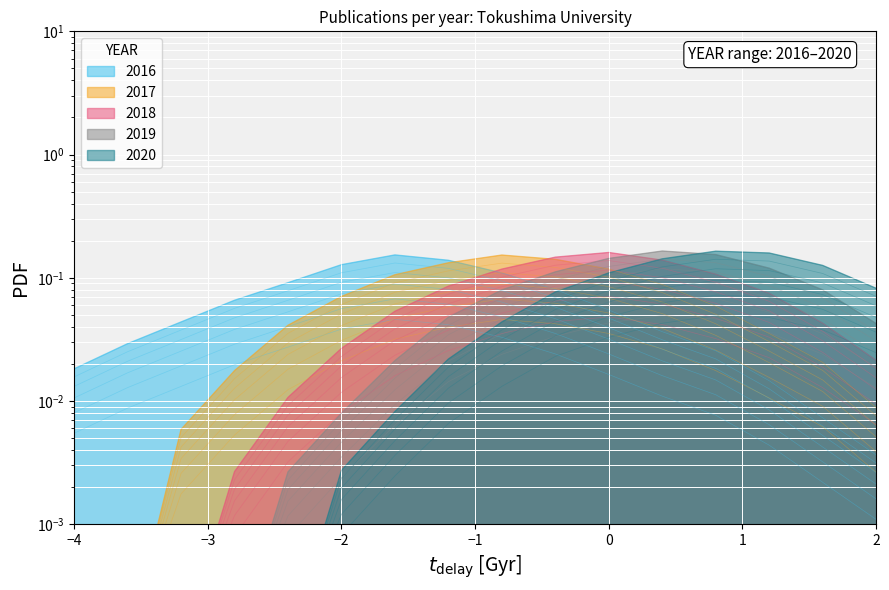

What are all the series names shown in the legend?

2016, 2017, 2018, 2019, 2020